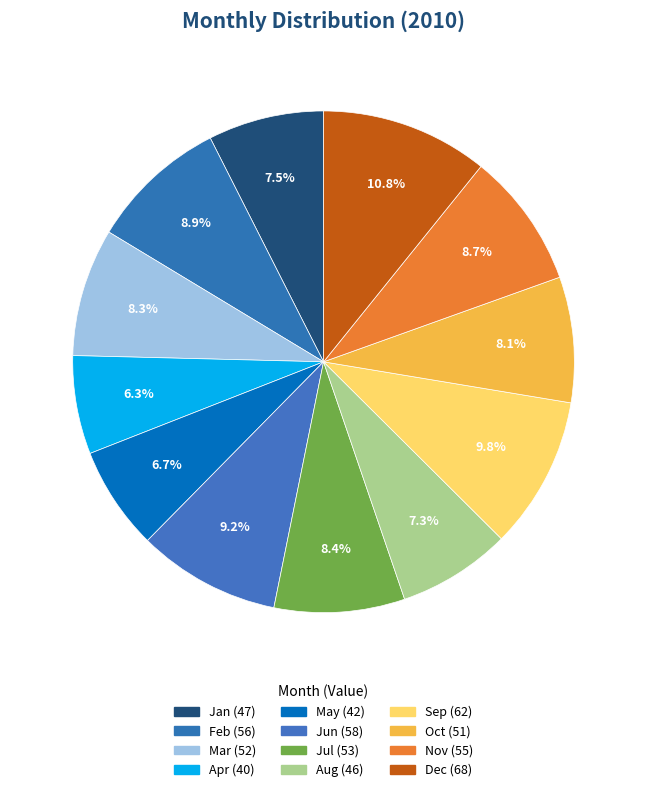

Count the number of slices in the pie.

12